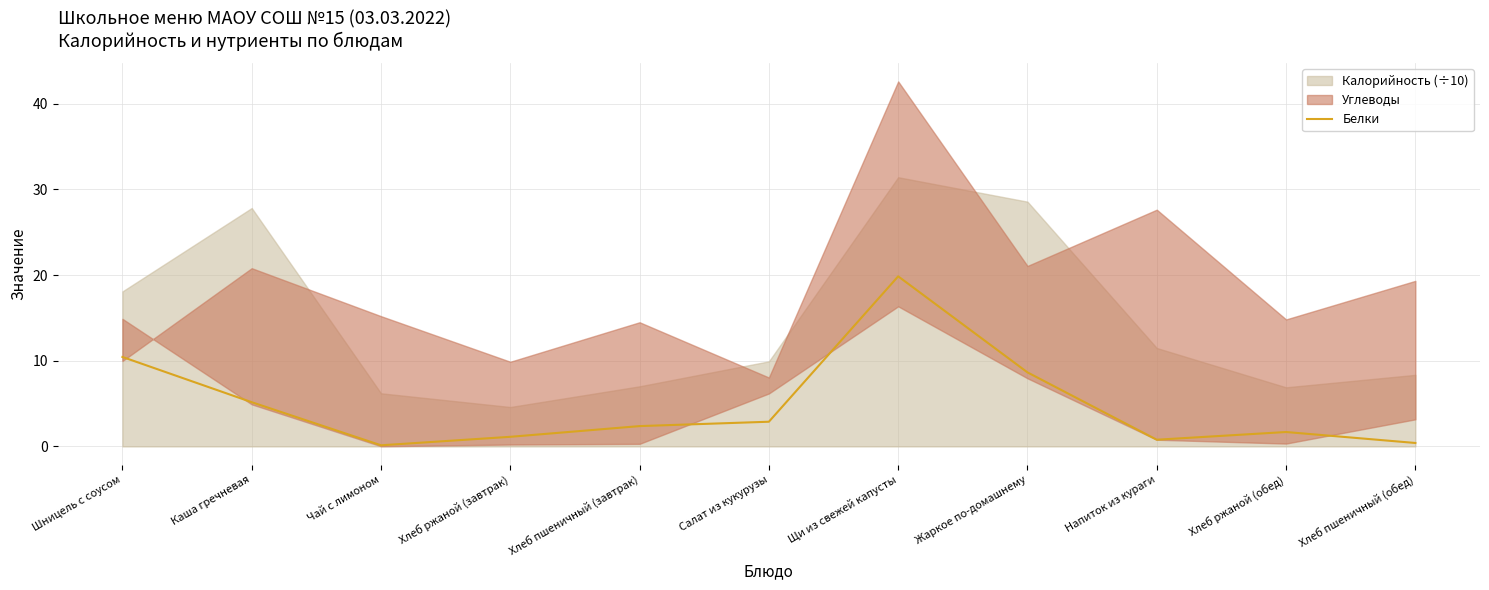

The chart shows a value of 0.8 at Напиток из кураги. True or false?

True